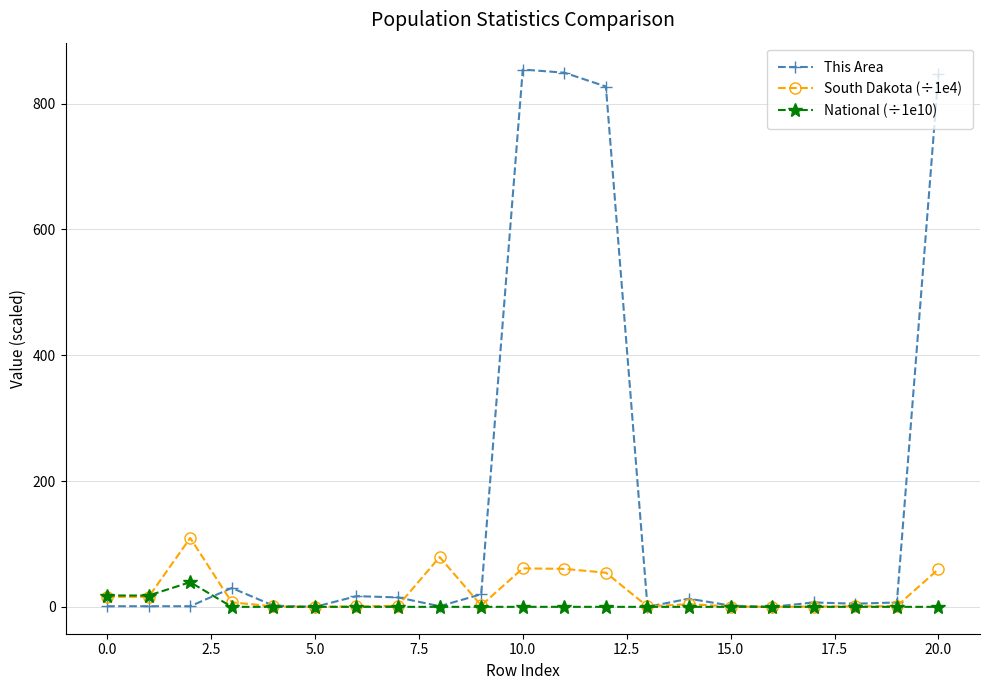

What is the maximum value shown in the chart?

854.0